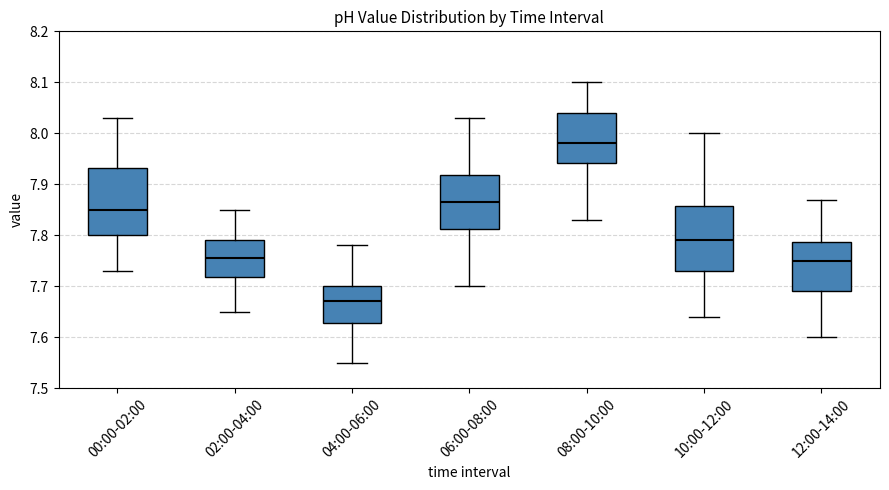

Reading left to right, transcribe this box plot: for each box, give where its median line is, the range the box spans, and where its two whiskers end, as read against the y-axis. The values are not printed on the chart, so give them approximately, as read against the axis.

00:00-02:00: median 7.85, box 7.80 to 7.93, whiskers 7.73 to 8.03
02:00-04:00: median 7.76, box 7.72 to 7.79, whiskers 7.65 to 7.85
04:00-06:00: median 7.67, box 7.63 to 7.70, whiskers 7.55 to 7.78
06:00-08:00: median 7.87, box 7.81 to 7.92, whiskers 7.70 to 8.03
08:00-10:00: median 7.98, box 7.94 to 8.04, whiskers 7.83 to 8.10
10:00-12:00: median 7.79, box 7.73 to 7.86, whiskers 7.64 to 8.00
12:00-14:00: median 7.75, box 7.69 to 7.79, whiskers 7.60 to 7.87